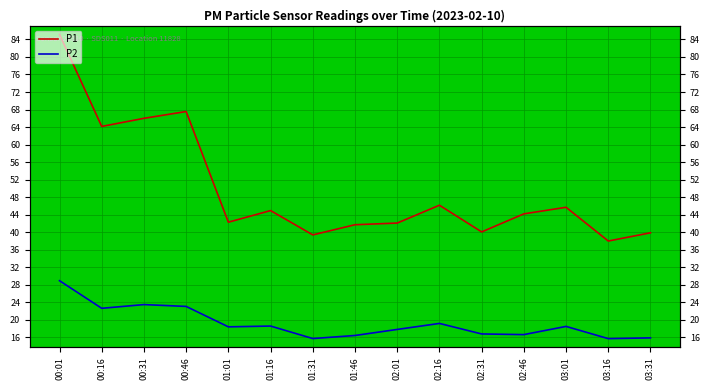

The P1 series shows 90.3 at 00:16. True or false?

False